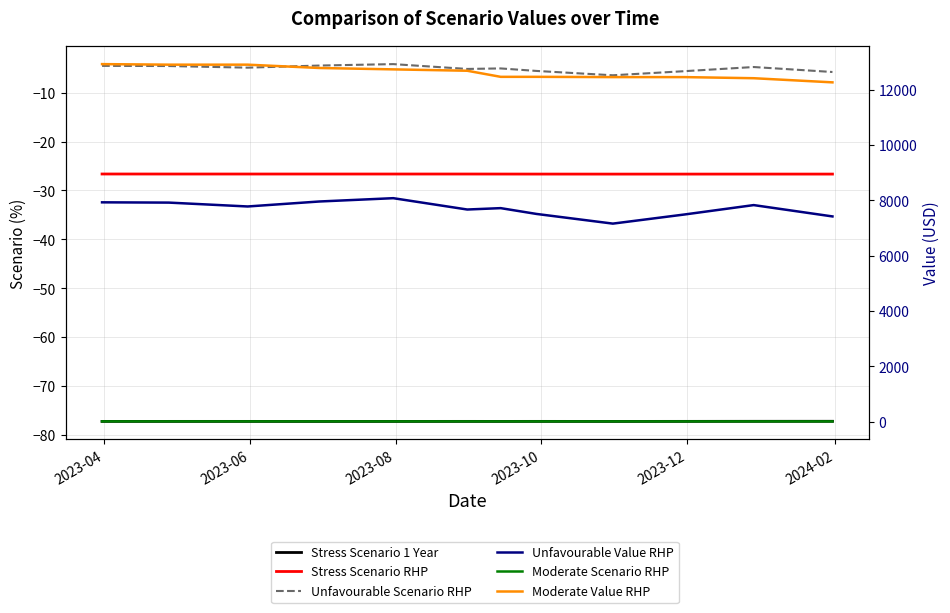

Reading left to right, what are all the values shown in this chart?

Stress Scenario 1 Year: -77.2	-77.2	-77.2	-77.2	-77.2	-77.2	-77.2	-77.2	-77.2	-77.2	-77.2	-77.2
Stress Scenario RHP: -26.6	-26.6	-26.6	-26.6	-26.6	-26.6	-26.6	-26.7	-26.7	-26.7	-26.7	-26.7
Unfavourable Scenario RHP: -4.5	-4.6	-4.9	-4.5	-4.2	-5.2	-5.1	-5.6	-6.5	-5.6	-4.8	-5.8
Unfavourable Value RHP: 7930.0	7920.0	7780.0	7960.0	8080.0	7670.0	7720.0	7510.0	7160.0	7490.0	7830.0	7420.0
Moderate Scenario RHP: 5.3	5.2	5.2	5.0	5.0	4.9	4.5	4.5	4.5	4.5	4.4	4.2
Moderate Value RHP: 12930.0	12910.0	12910.0	12790.0	12740.0	12690.0	12470.0	12470.0	12460.0	12460.0	12420.0	12270.0